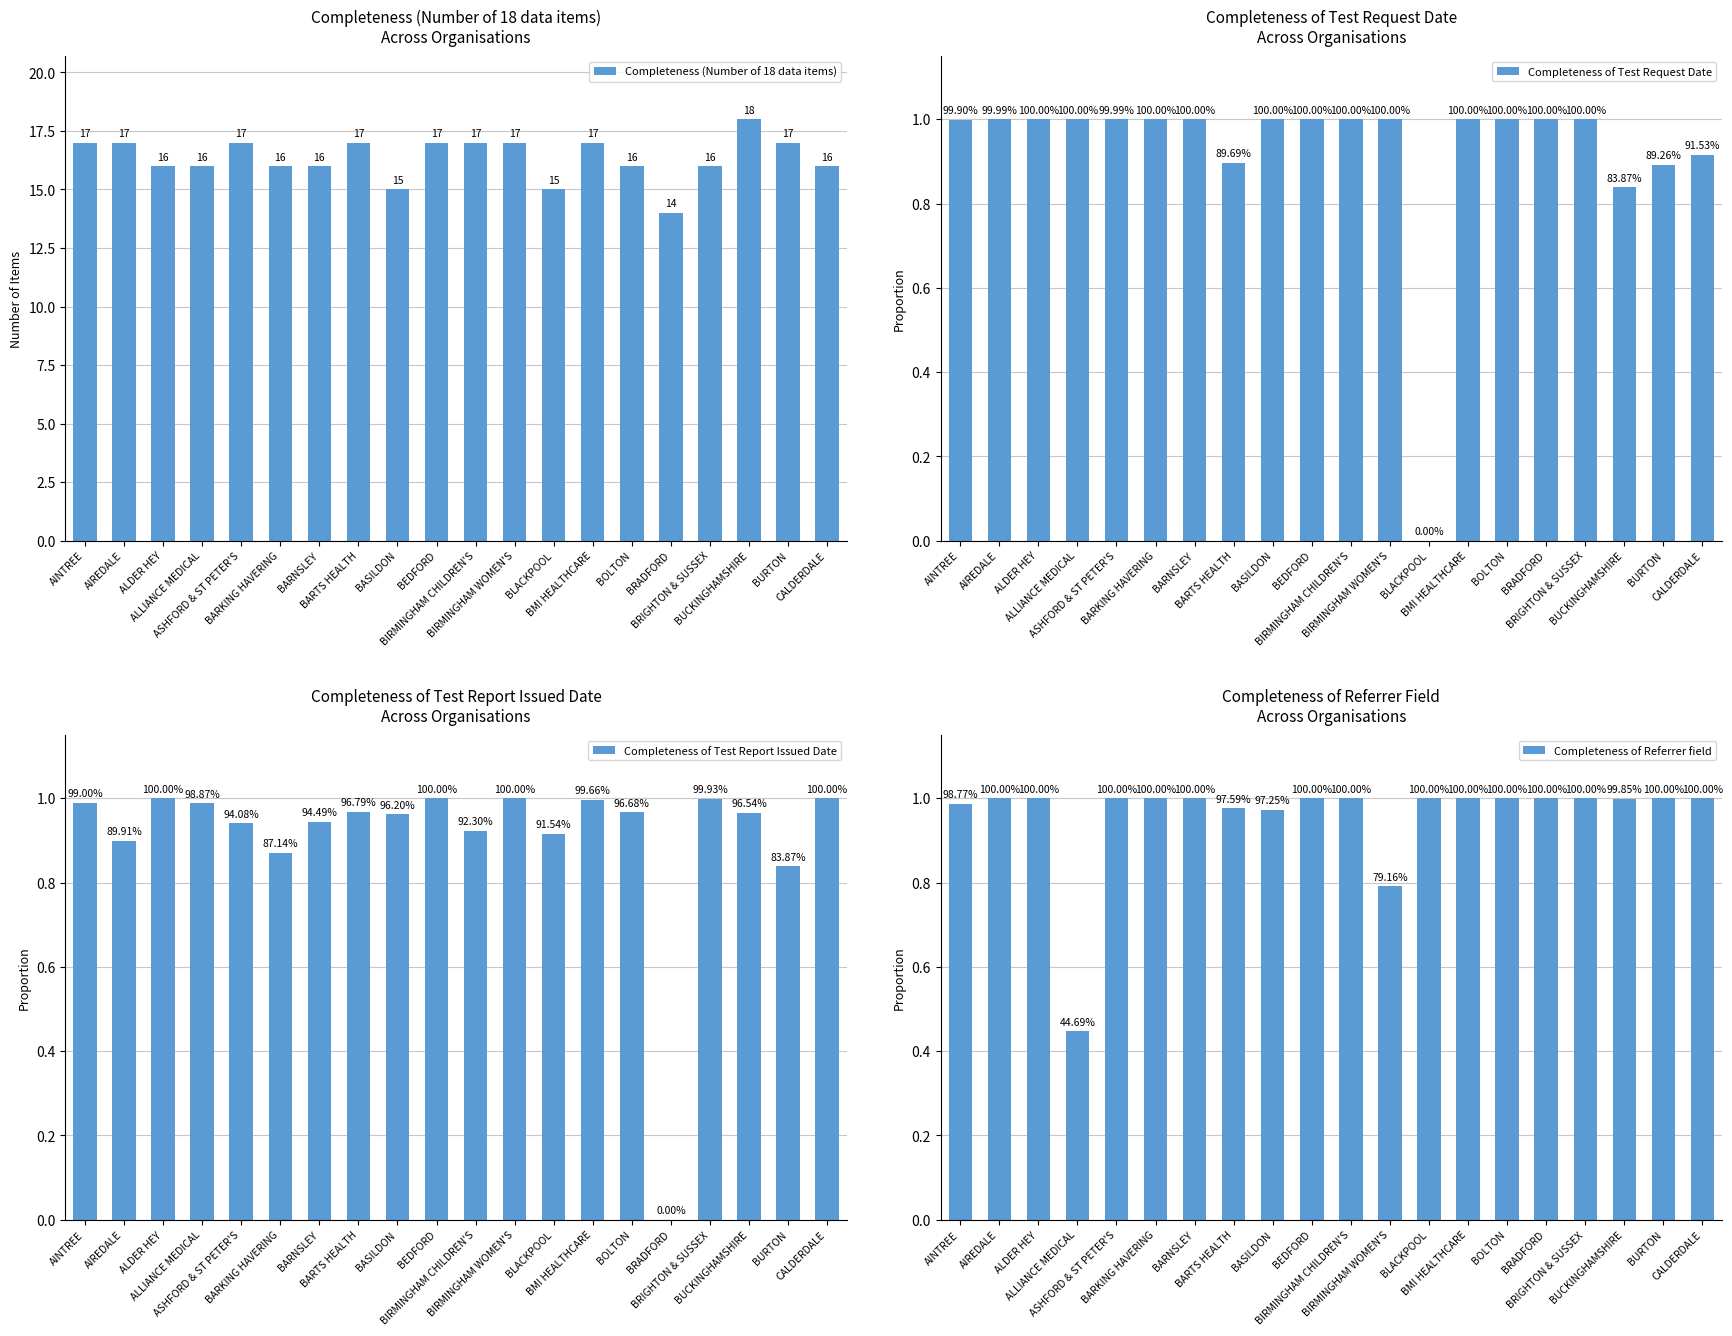

What is the difference between the second highest and minimum values in the Completeness (Number of 18 data items) series?

3